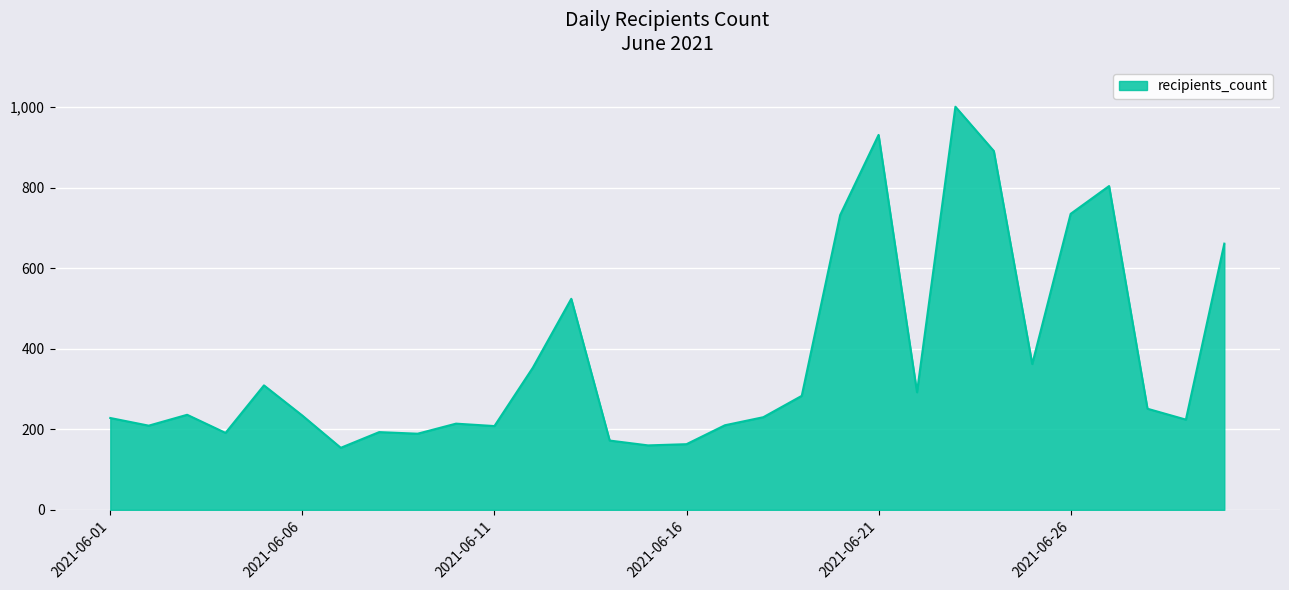

What is the greatest value displayed?

1001